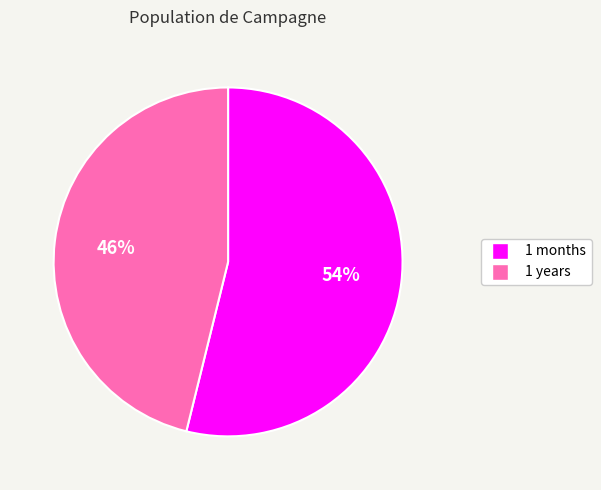

The 1 years slice represents 46% of the pie. True or false?

True